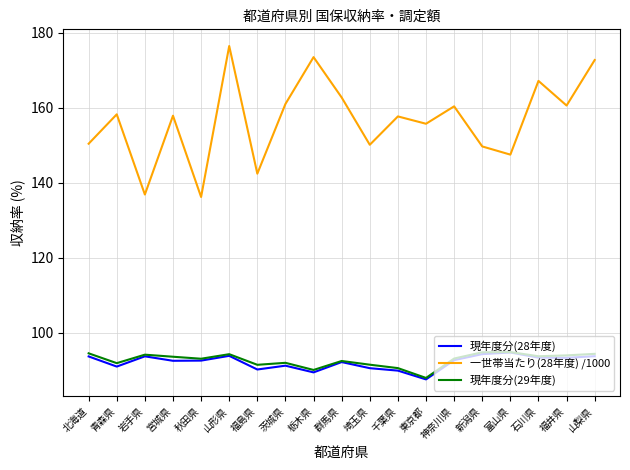

The value of 現年度分(29年度) at 神奈川県 is 93.2. True or false?

True